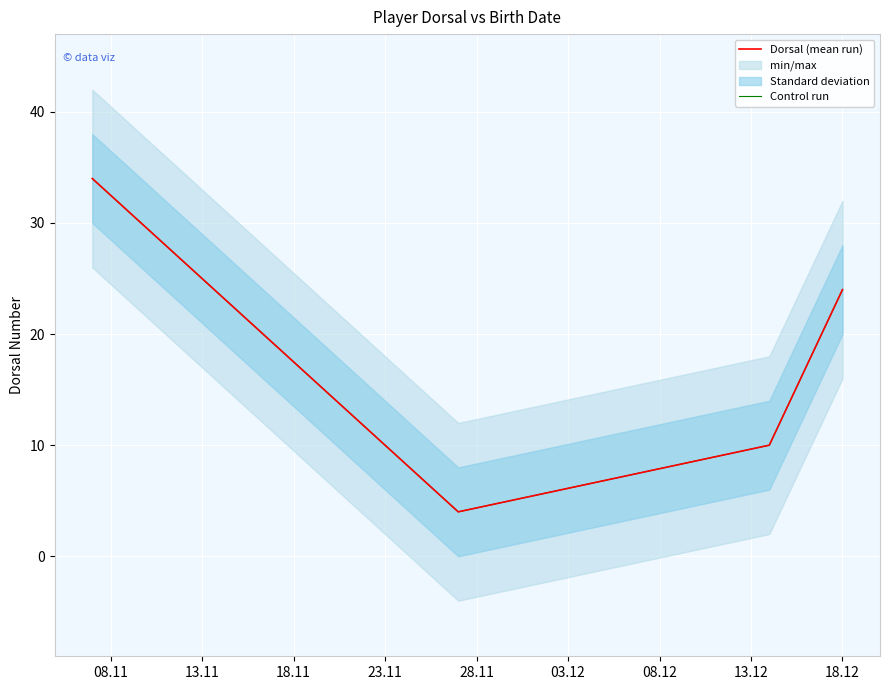

What is the value of the Control run point at the 3rd from the left?

10